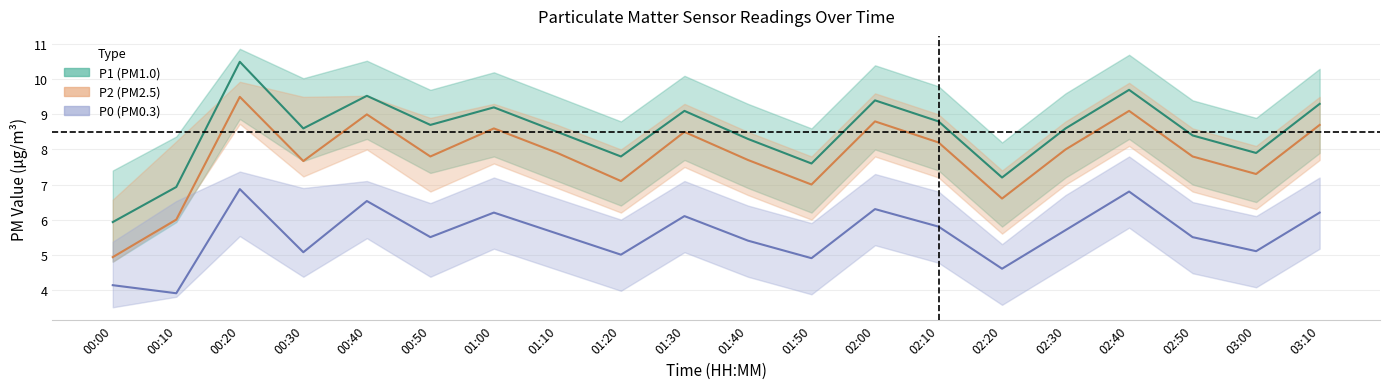

True or false: P2 and P1 intersect in this chart.

False